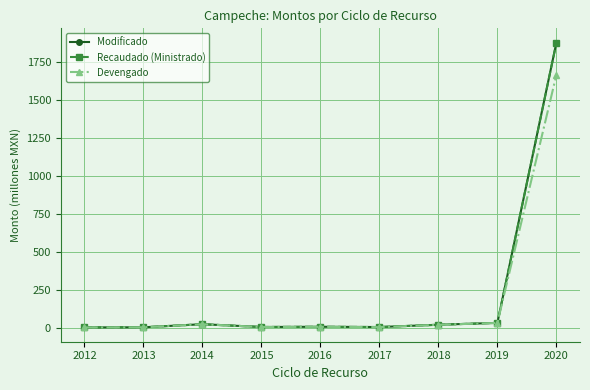

At how many categories does at least one series exceed 545?

1